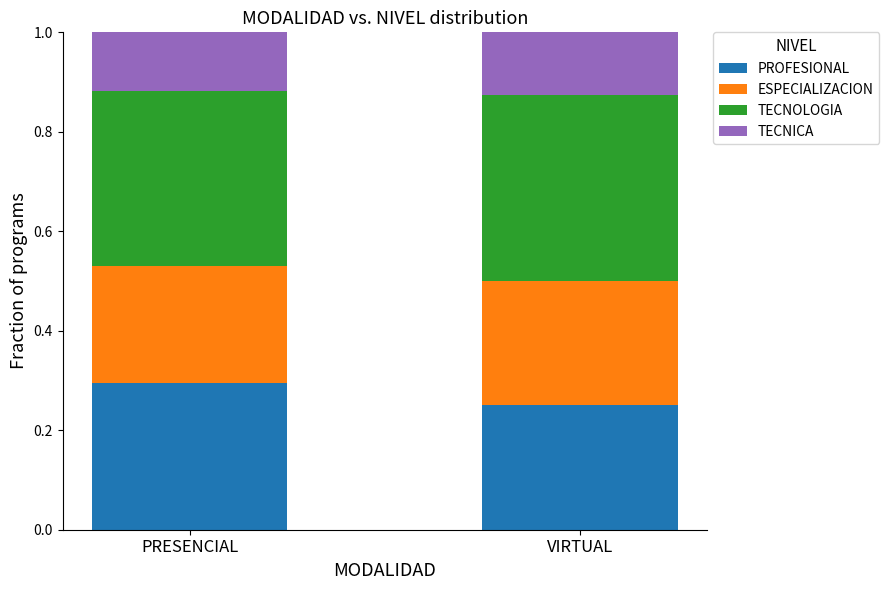

List the labels in order of PROFESIONAL value, smallest first.

VIRTUAL, PRESENCIAL